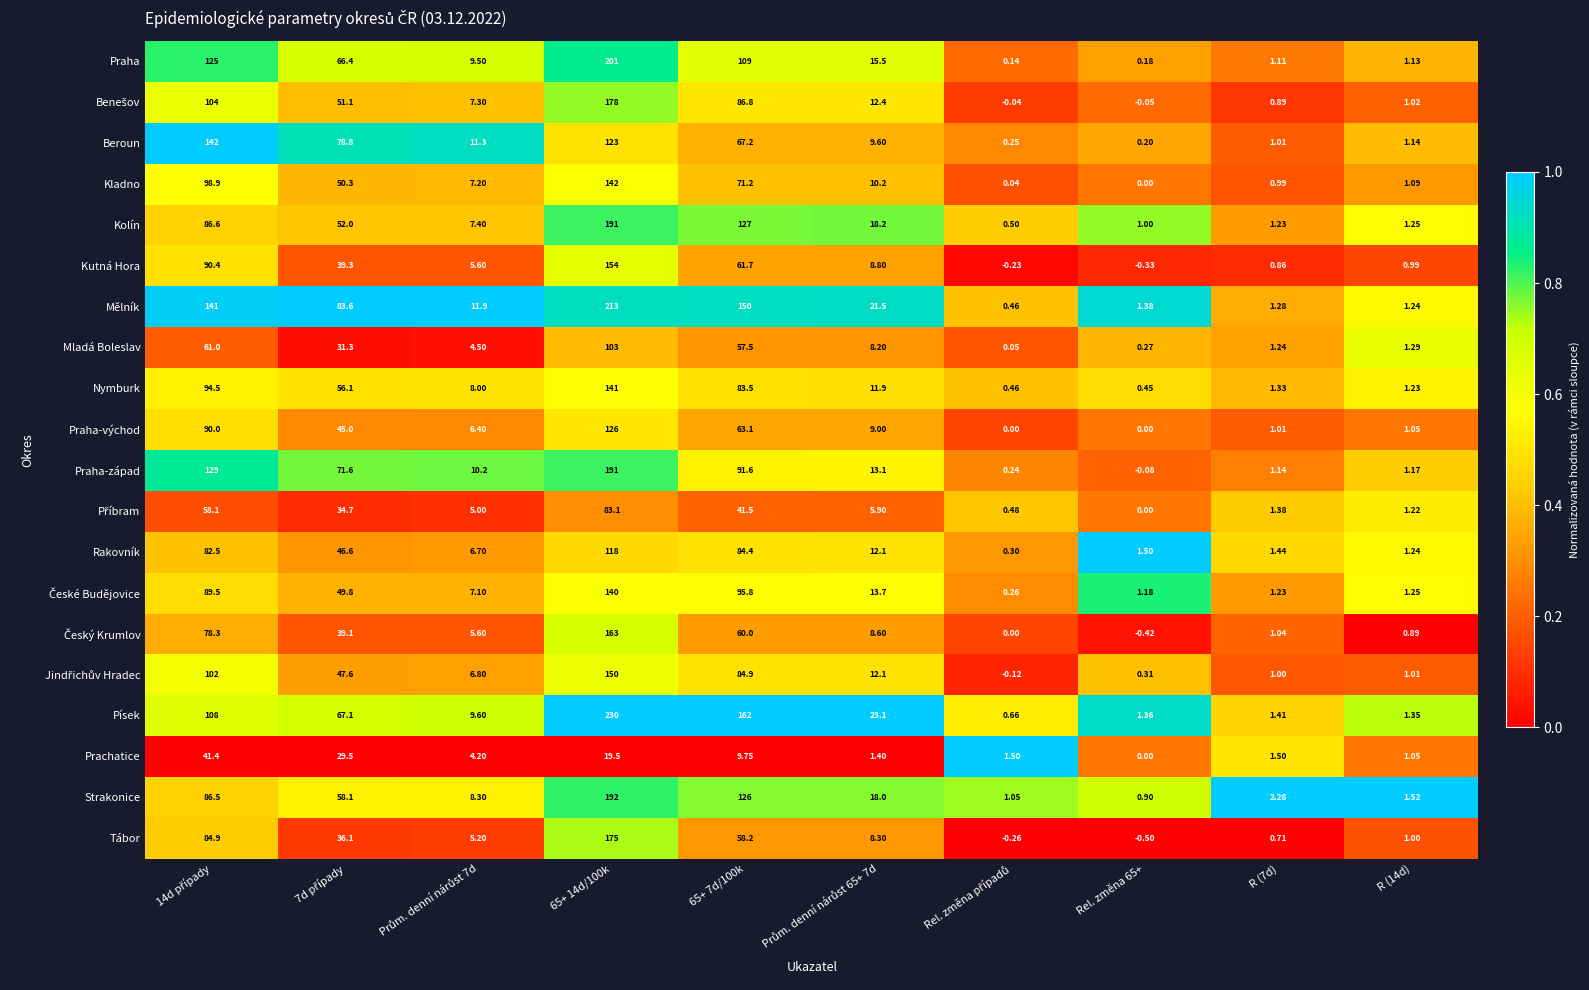

Which series has the widest spread of values?

Písek